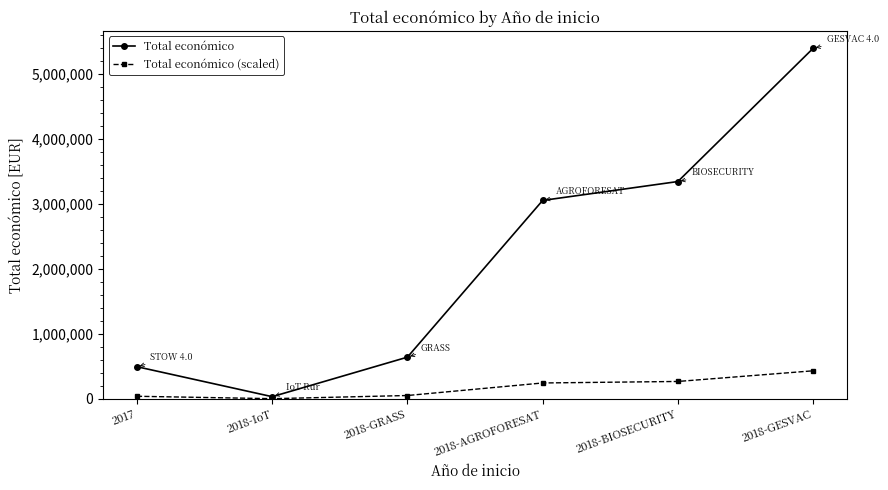

Count the number of data series in this chart.

2